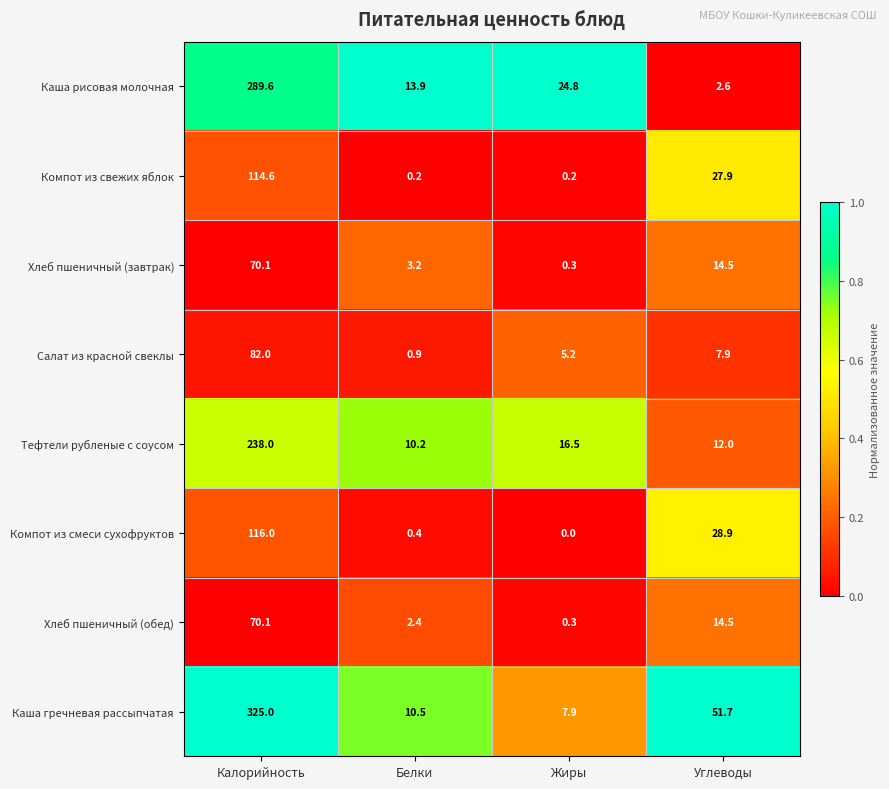

Is it true that Каша гречневая рассыпчатая equals 325.0 at Калорийность?

True